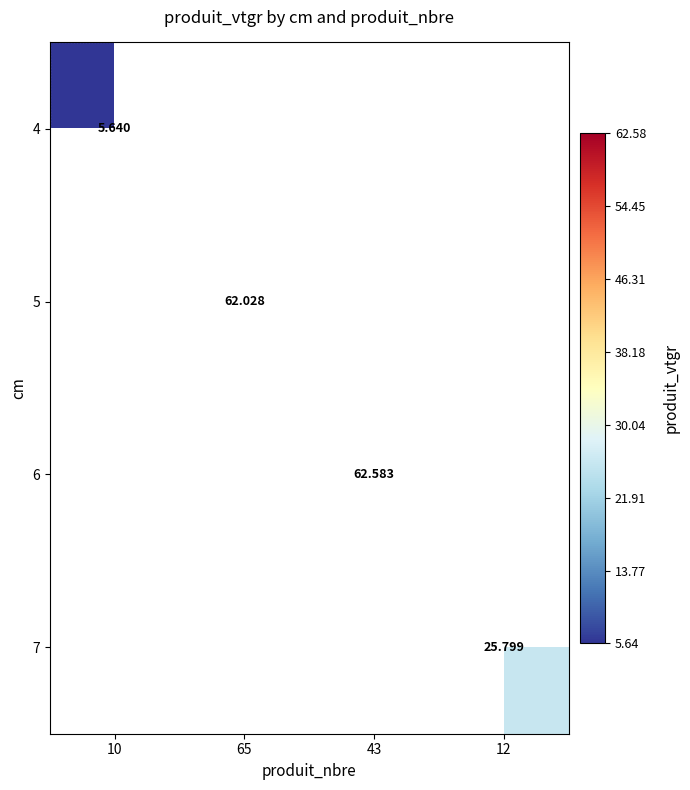

What is the maximum value for 4?

5.6